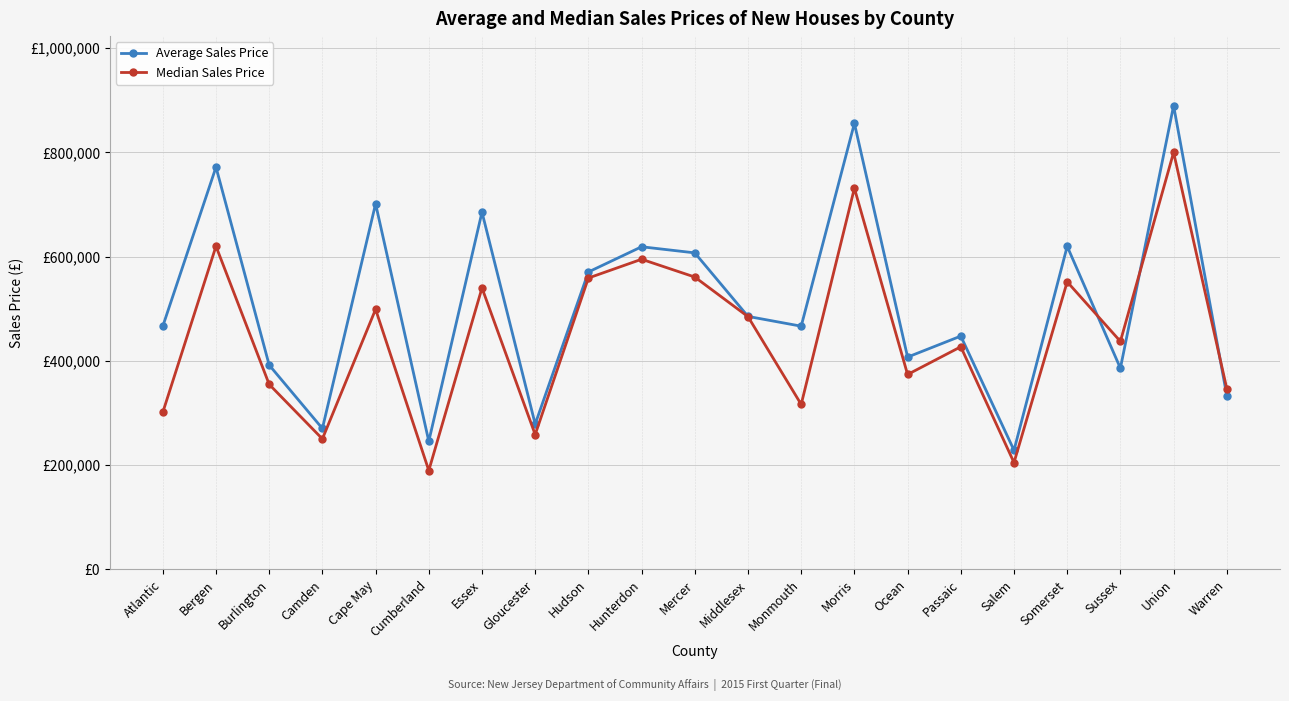

Which series has the widest spread of values?

Average Sales Price